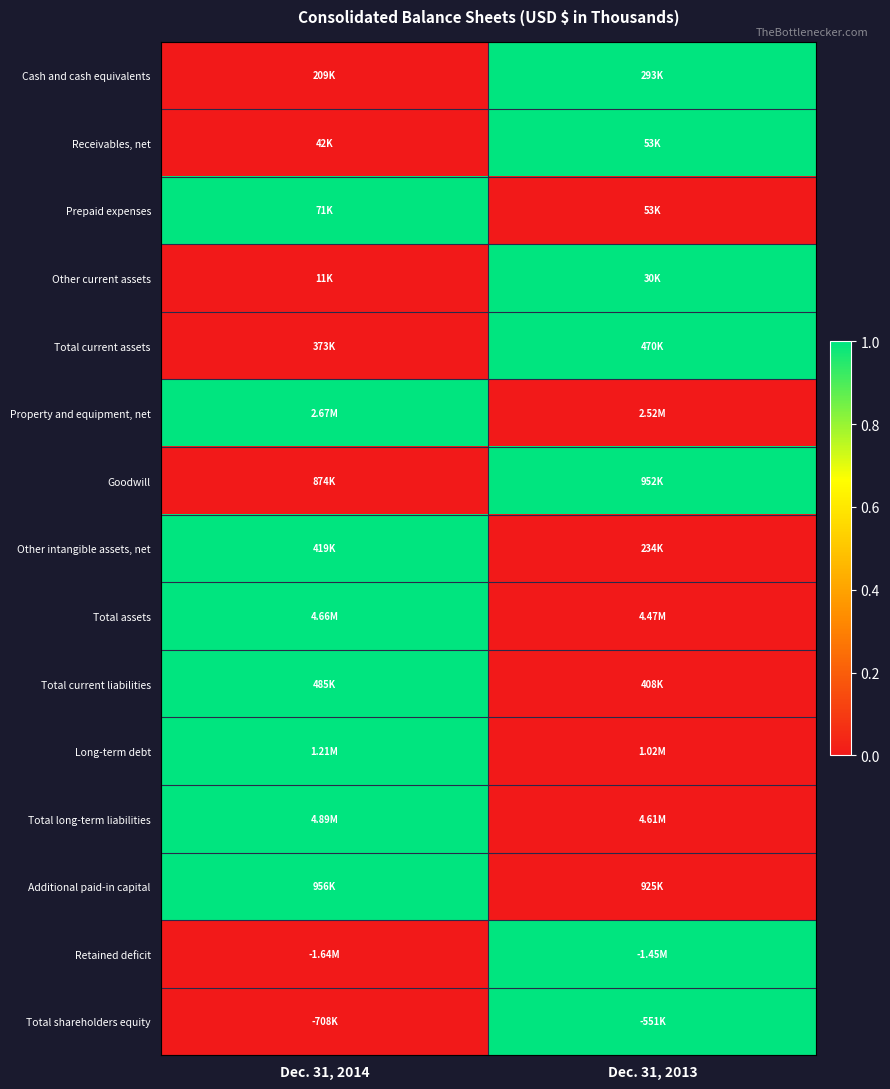

Which category has the highest value across all series?

Dec. 31, 2013